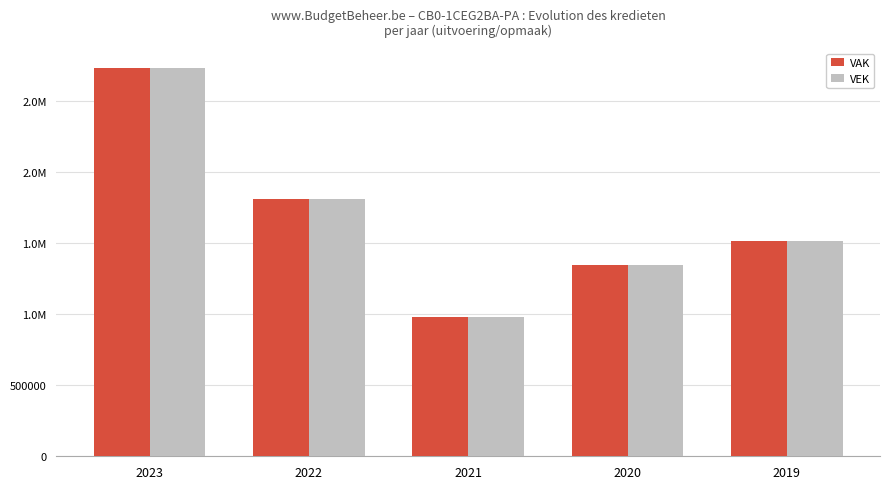

Are the bars grouped side by side (vs. stacked)?

Yes